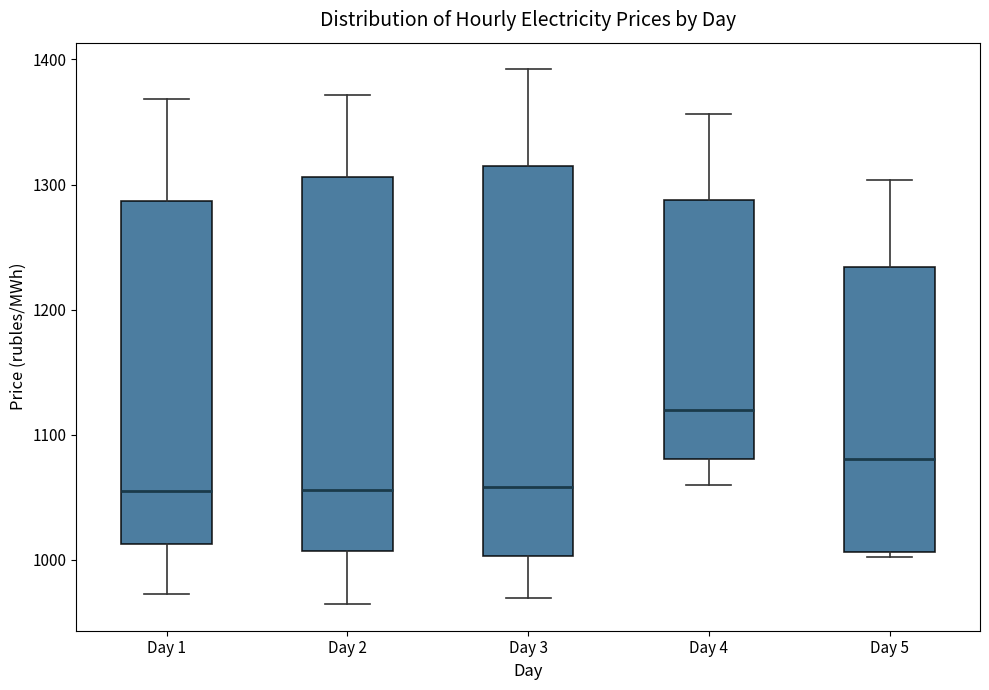

Comparing the boxes themselves (not the whiskers), which one is the tallest?

Day 3